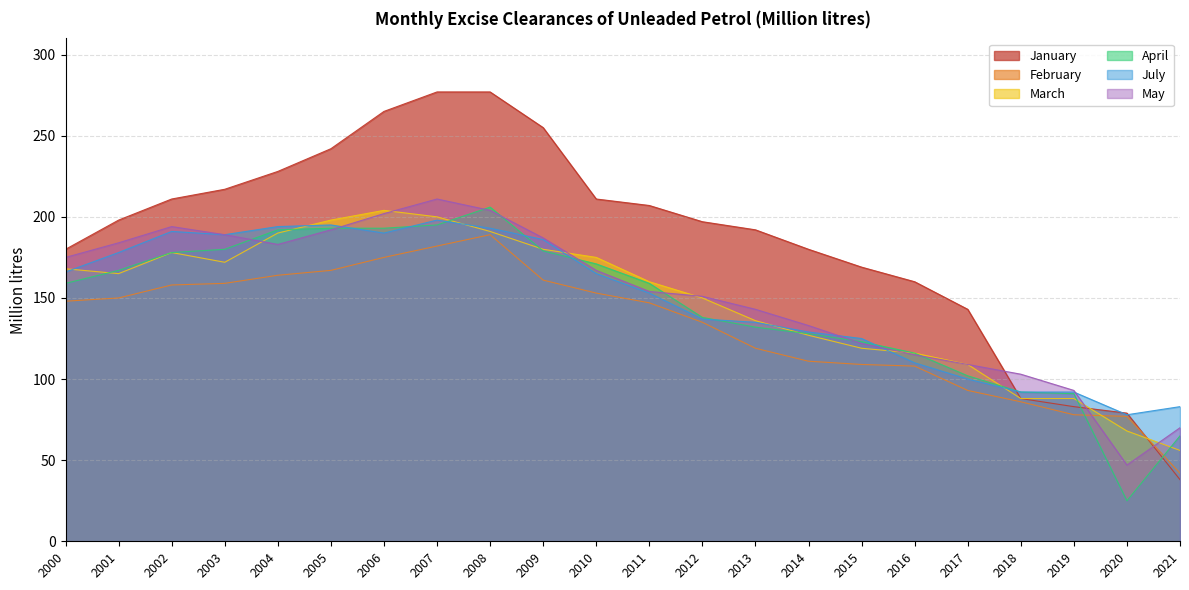

What is the sum of all February values?

2911